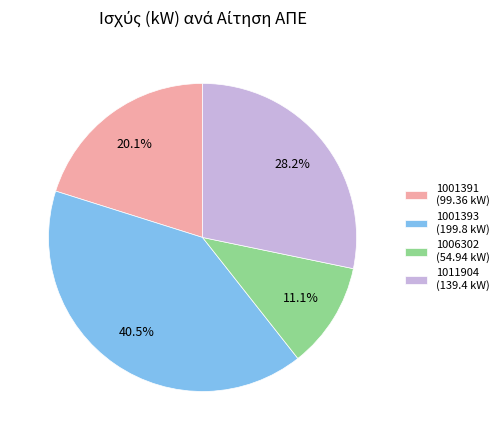

Count the number of slices in the pie.

4